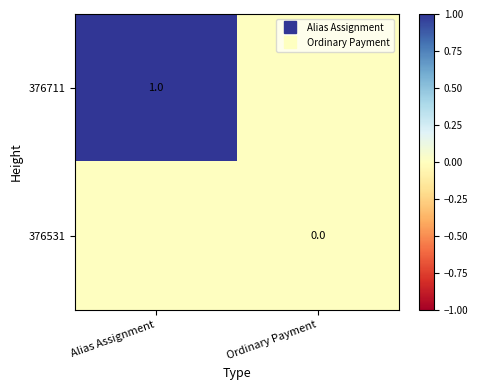

List the series in order of their peak value, lowest first.

376531, 376711